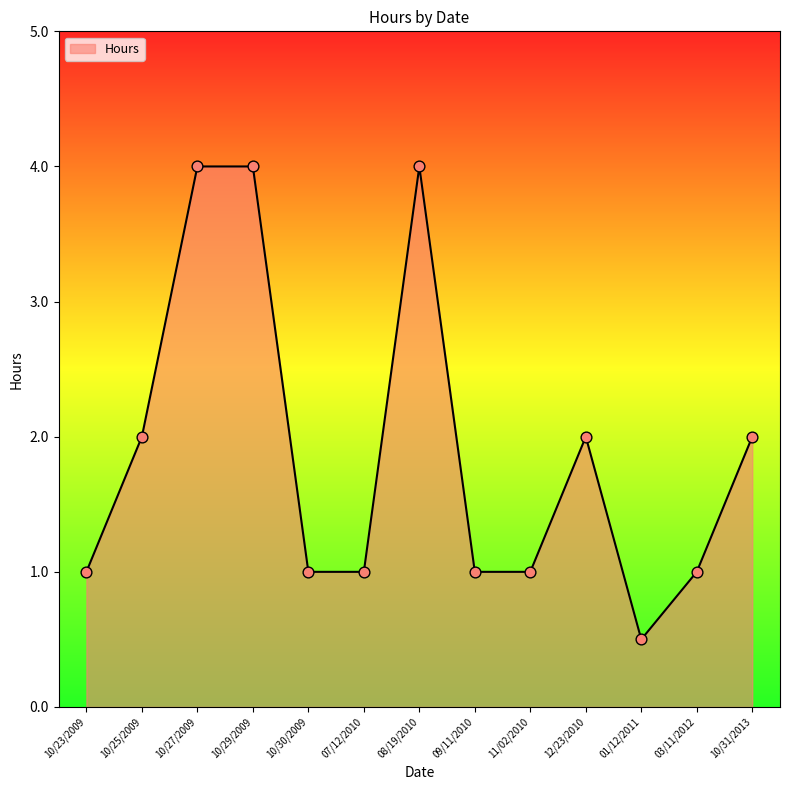

What is the ratio of the value at 10/31/2013 to the value at 10/25/2009?

1.0